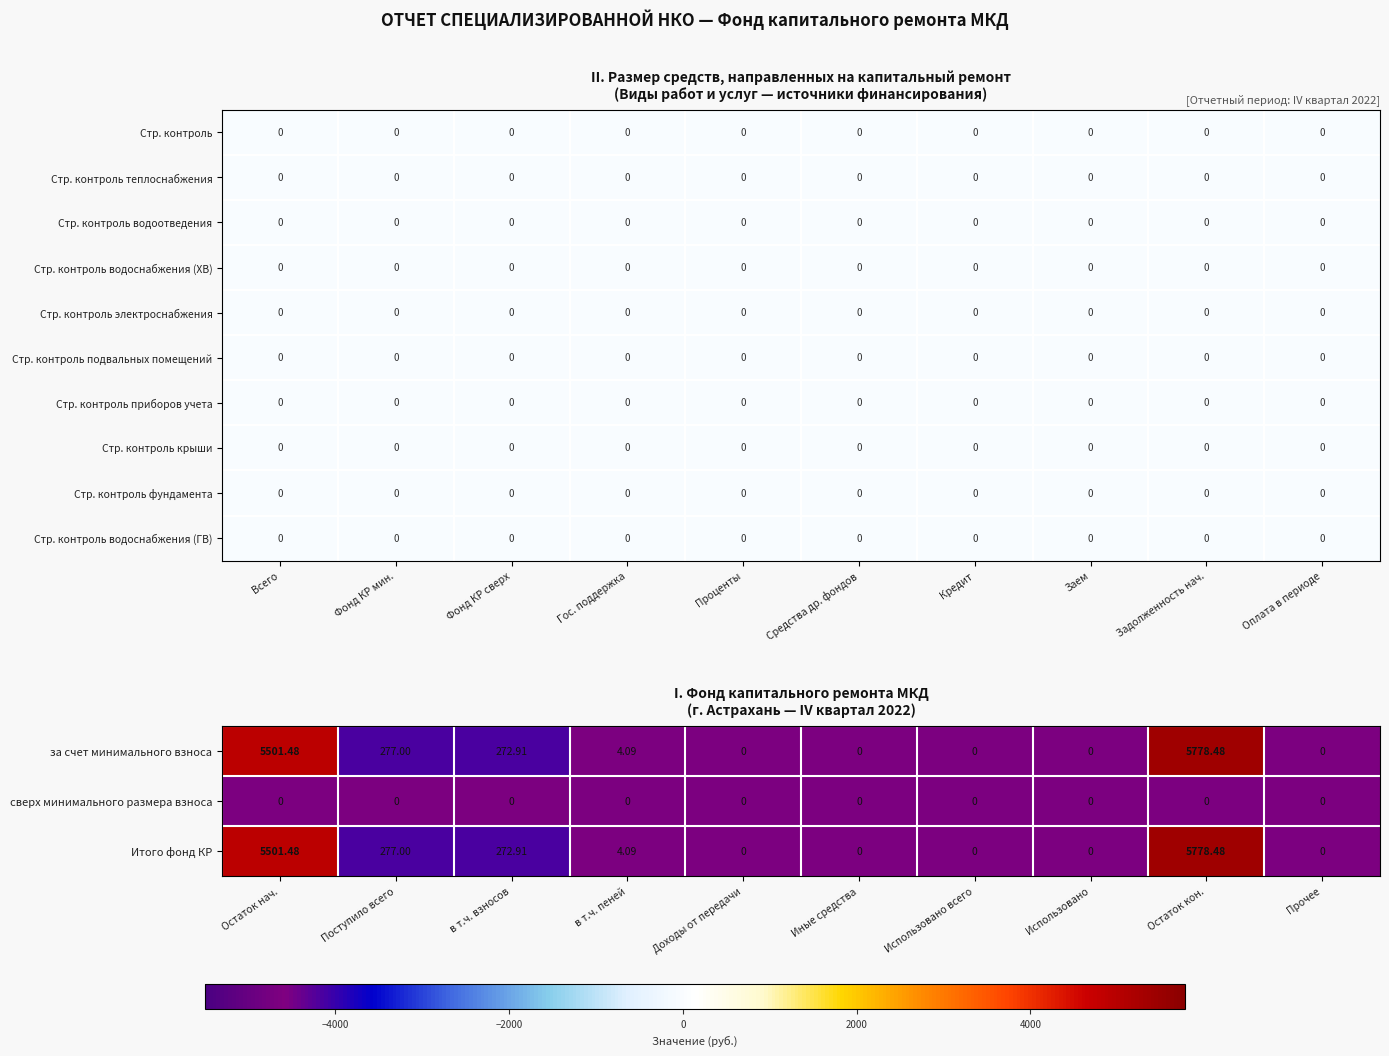

Is the value of Итого фонд КР at Остаток кон. greater than the value of за счет минимального взноса at Использовано?

Yes